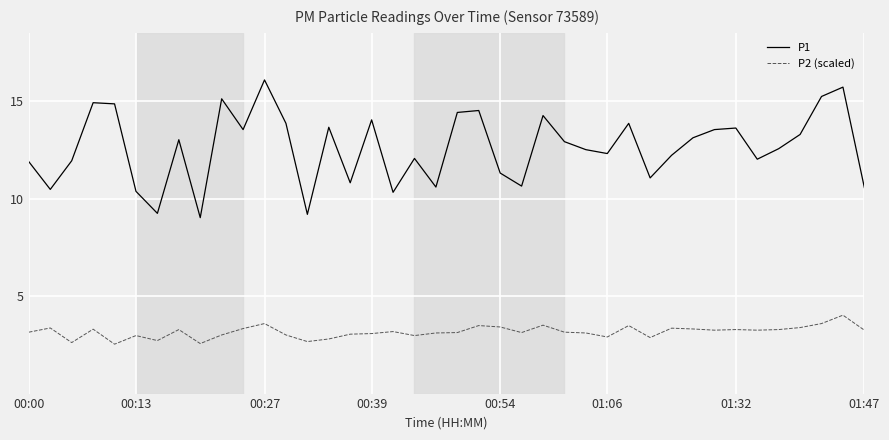

List the series in order of their peak value, lowest first.

P2 (scaled), P1